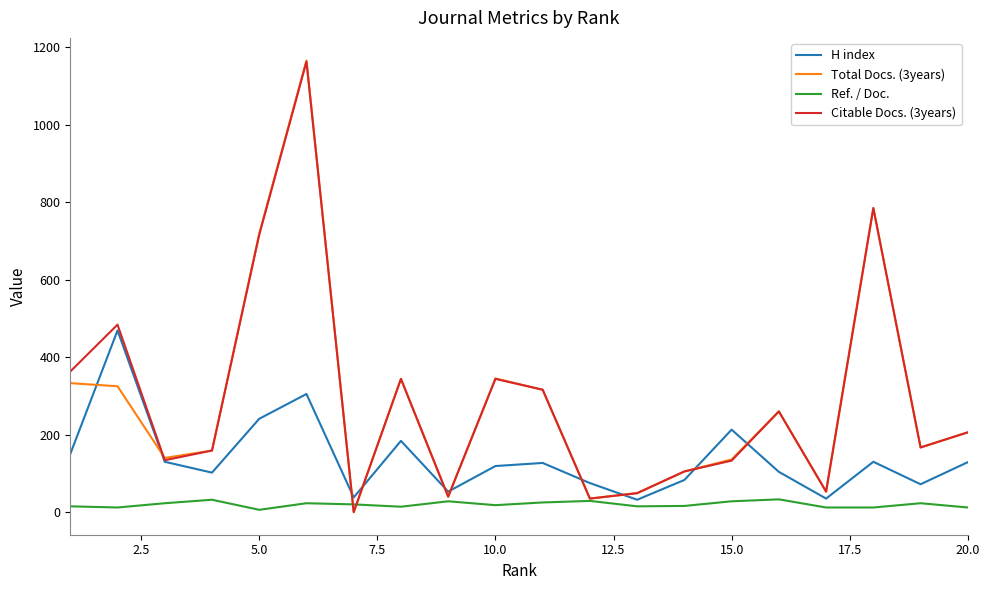

In Citable Docs. (3years), how many points are lower than both neighbors (excluding endpoints)?

6